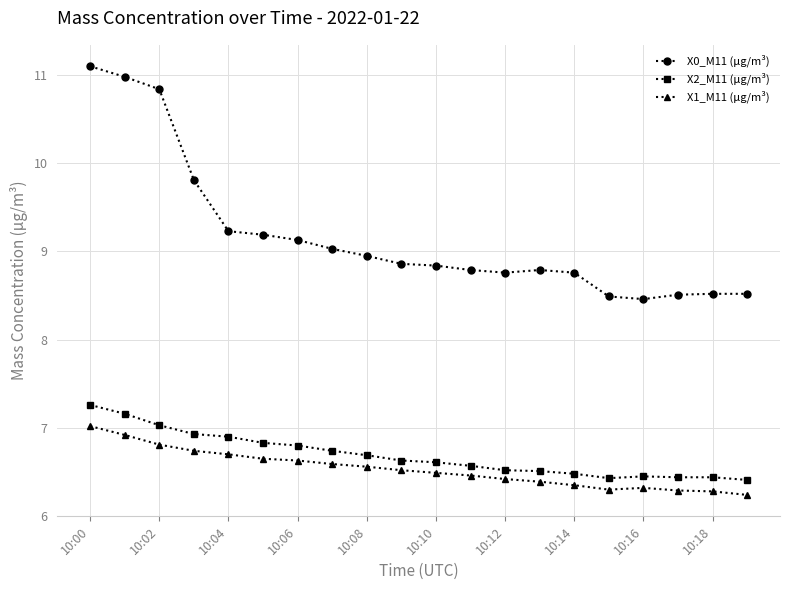

Rank the series by their maximum value, from highest to lowest.

X0_M11 (μg/m³), X2_M11 (μg/m³), X1_M11 (μg/m³)